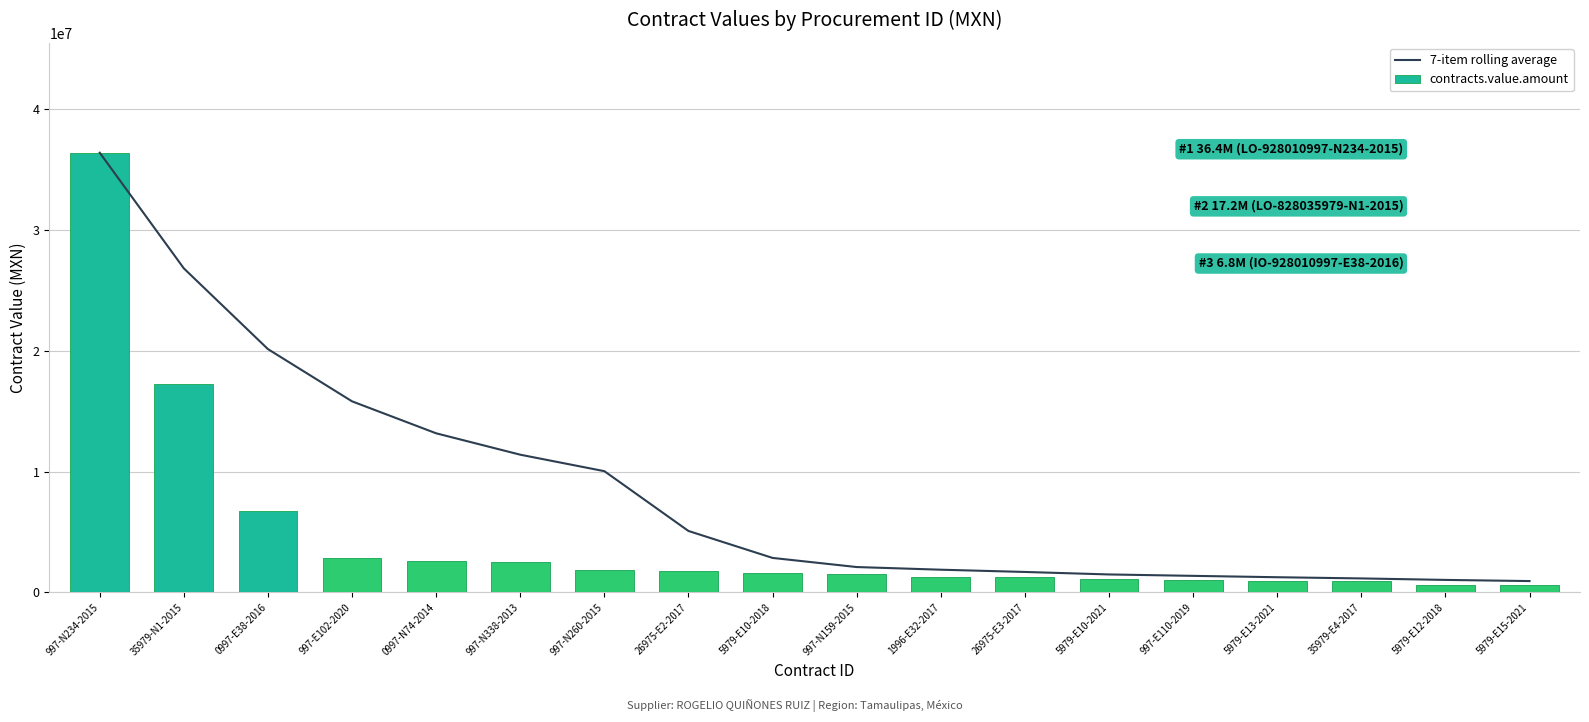

Reading left to right, list all the values displayed in this chart.

7-item rolling average: 36392022.4	26815983.2	20133413.7	15808211.9	13163128.1	11391773.5	10027948.7	5076752.3	2846123.9	2091066.1	1871236.9	1684677.3	1477871.3	1361894.7	1248196.7	1148954.9	1026230.0	929976.5
contracts.value.amount: 36392022.4	17239943.9	6768274.8	2832606.4	2582793.2	2535000.1	1845000.0	1733647.7	1625545.1	1482870.3	1293802.1	1276875.8	1087358.0	1033164.4	937761.6	930852.1	623795.8	620028.0